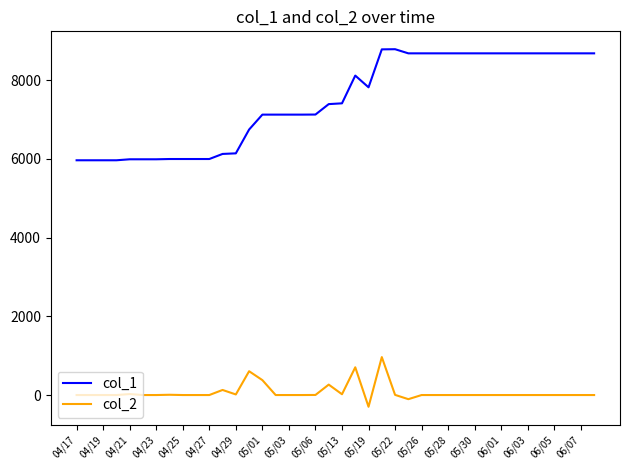

True or false: col_1 and col_2 intersect in this chart.

False